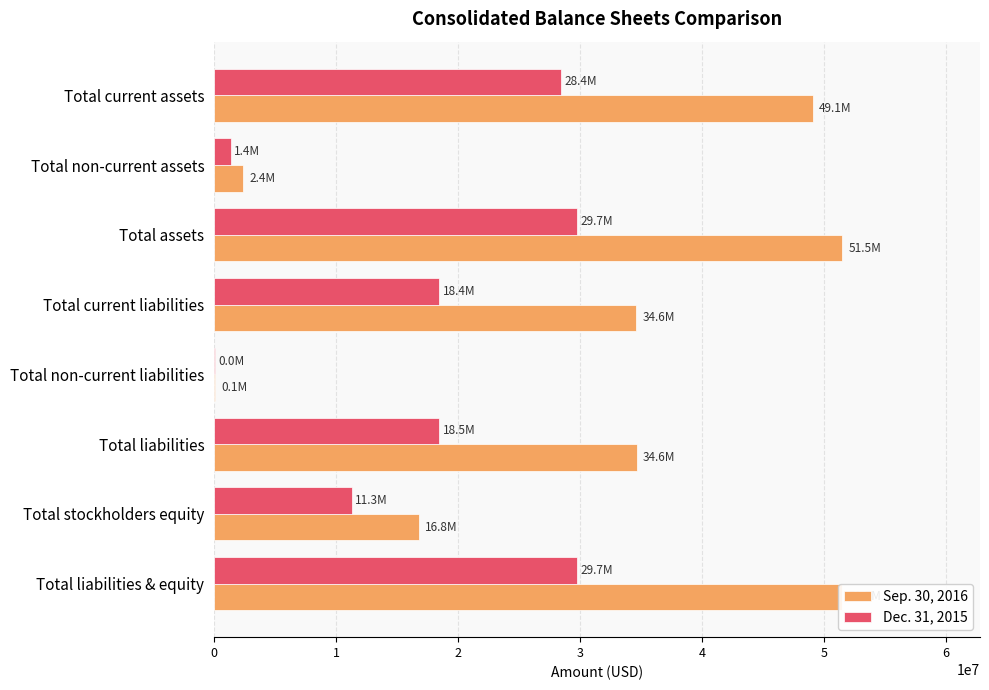

List the labels in order of Dec. 31, 2015 value, largest first.

Total assets, Total liabilities & equity, Total current assets, Total liabilities, Total current liabilities, Total stockholders equity, Total non-current assets, Total non-current liabilities